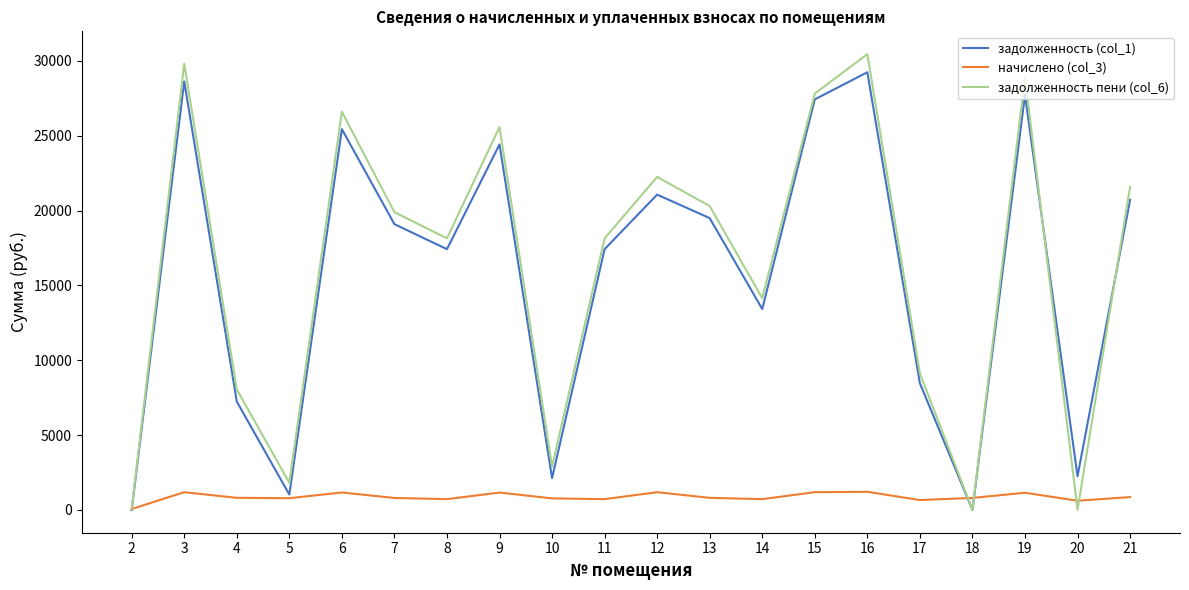

What is the total value across all series at 7?

39784.4